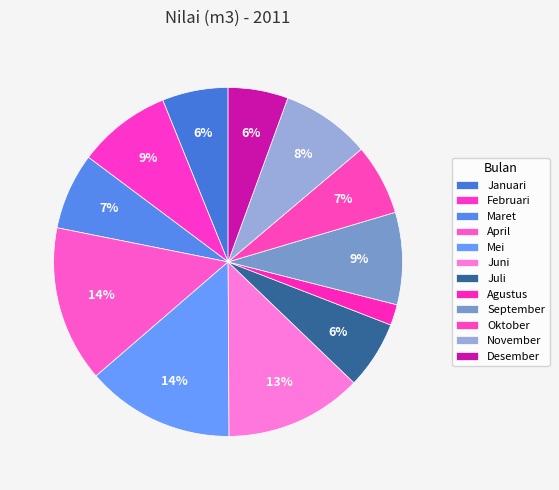

How many segments does this pie chart have?

12